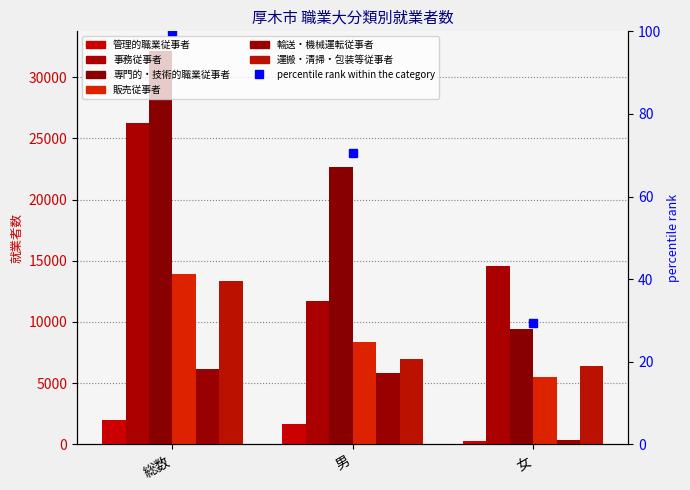

List the series in order of their peak value, highest first.

専門的・技術的職業従事者, 事務従事者, 販売従事者, 運搬・清掃・包装等従事者, 輸送・機械運転従事者, 管理的職業従事者